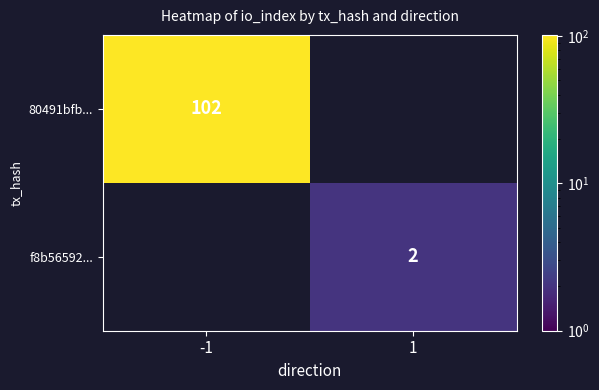

The value of f8b56592... at 1 is 3. True or false?

False